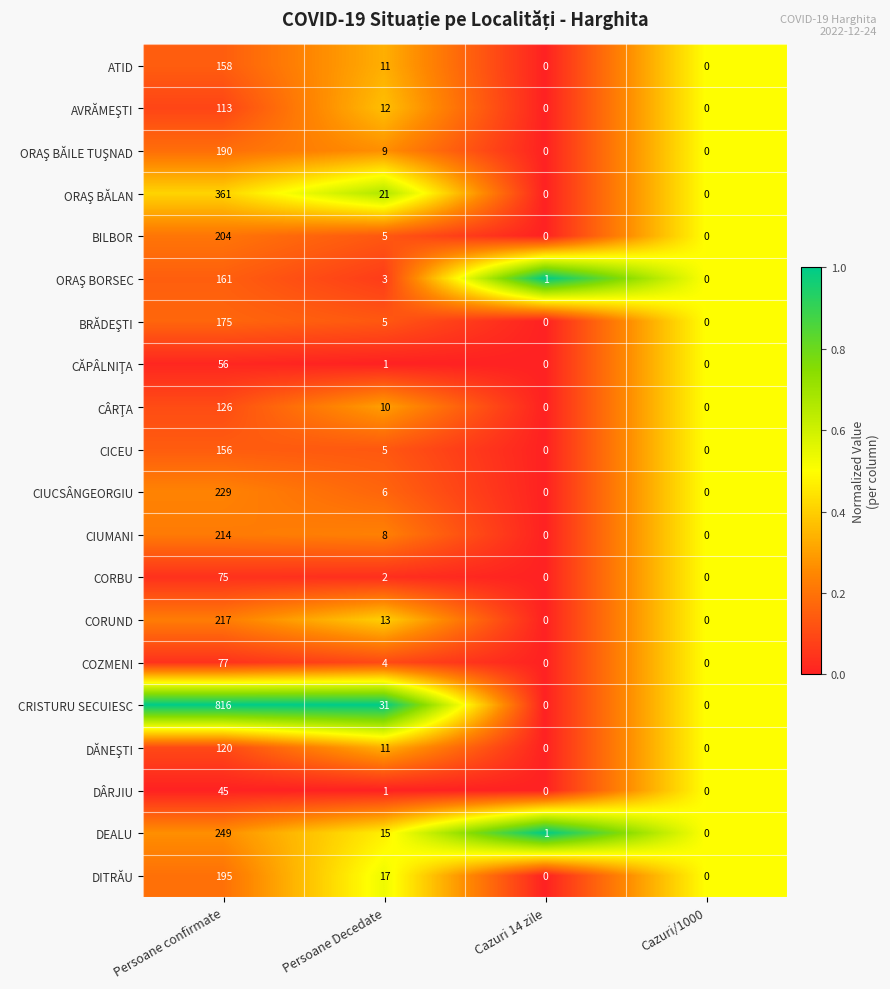

Which series changed the most between Persoane confirmate and Persoane Decedate?

CRISTURU SECUIESC